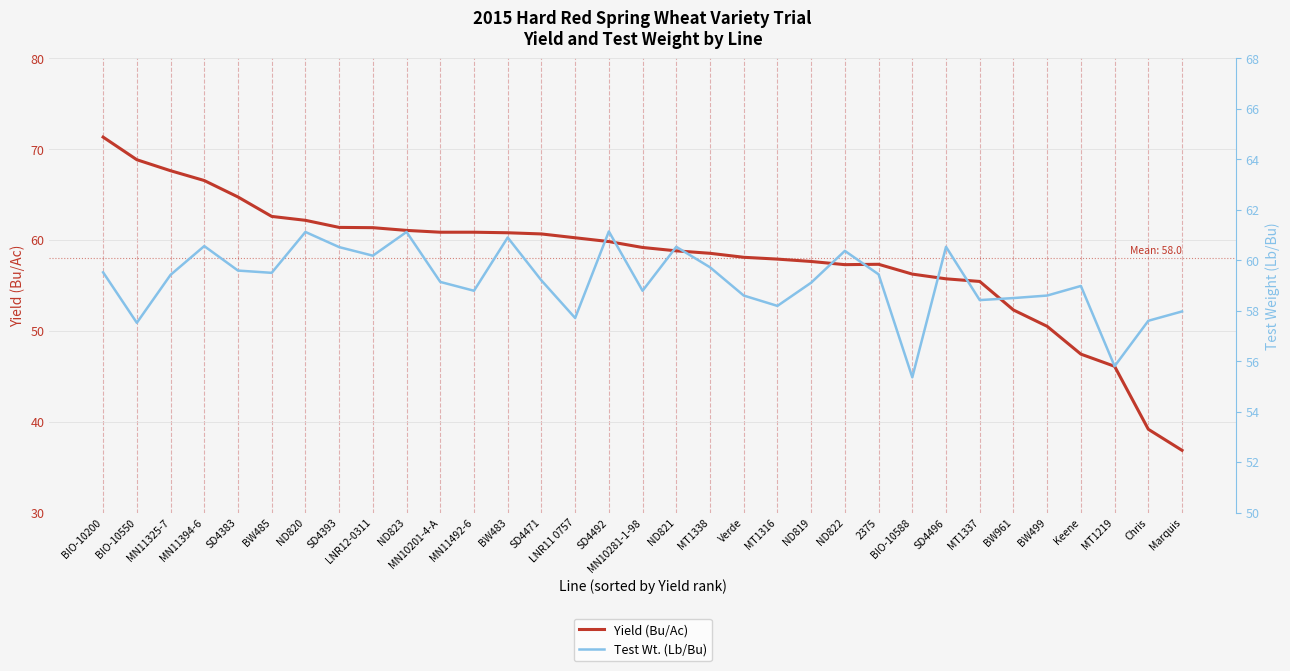

What is the sum of the Yield (Bu/Ac) values at SD4492 and BW483?

120.6